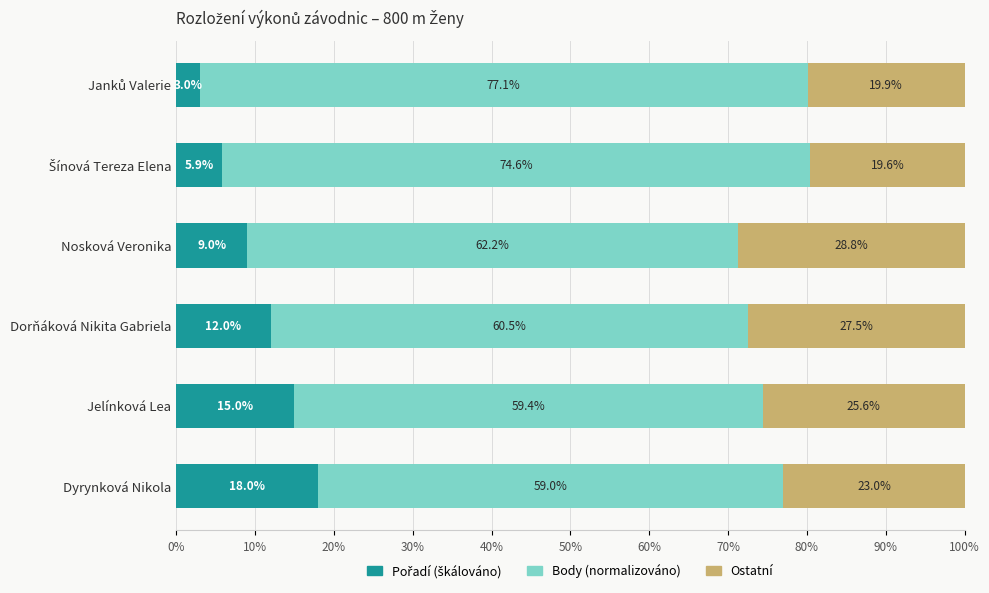

Reading right to left, extract all data points from this chart.

Pořadí (škálováno): 18.0	15.0	12.0	9.0	5.9	3.0
Body (normalizováno): 59.0	59.4	60.5	62.2	74.6	77.1
Ostatní: 23.0	25.6	27.5	28.8	19.6	19.9